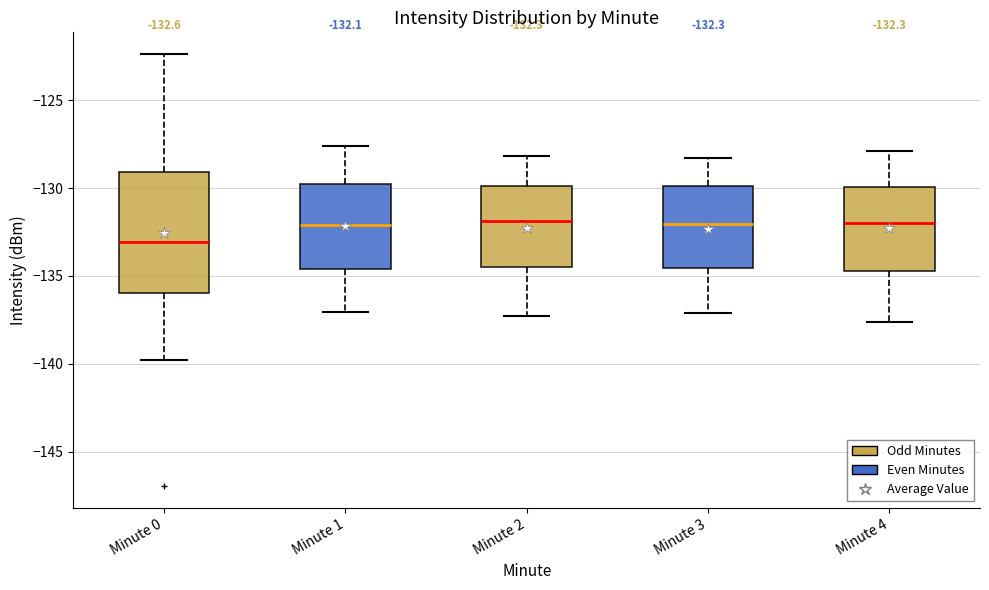

Which box has the lowest median line?

Minute 0